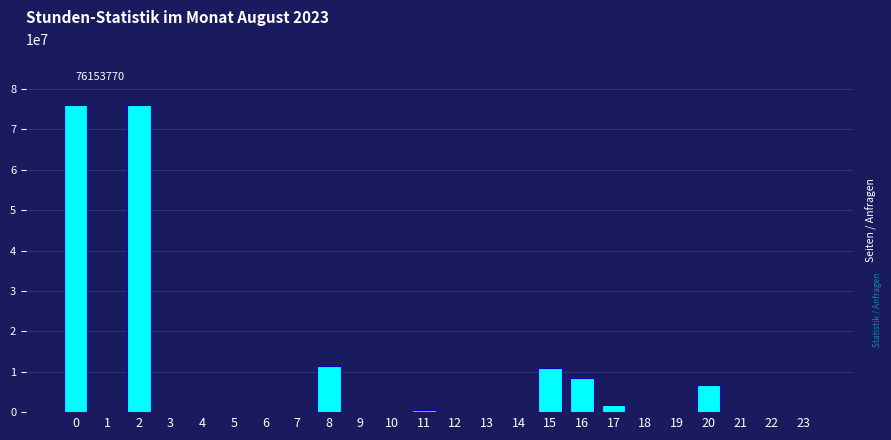

True or false: the data shows 76153770.8 at 0.

True